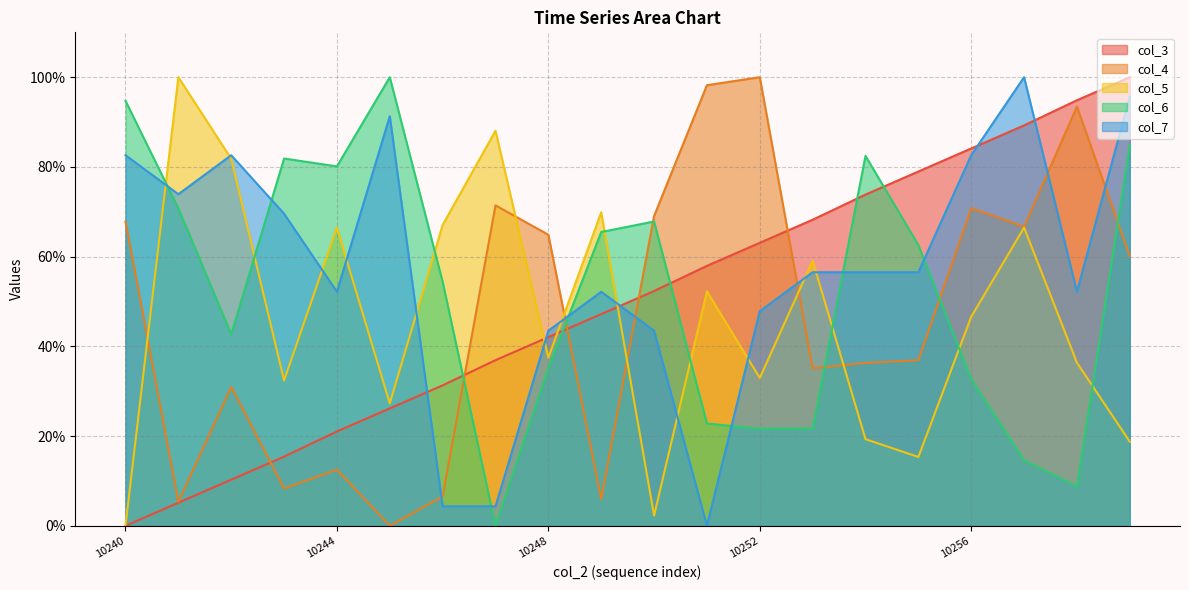

What is the maximum value for col_5?

100.0